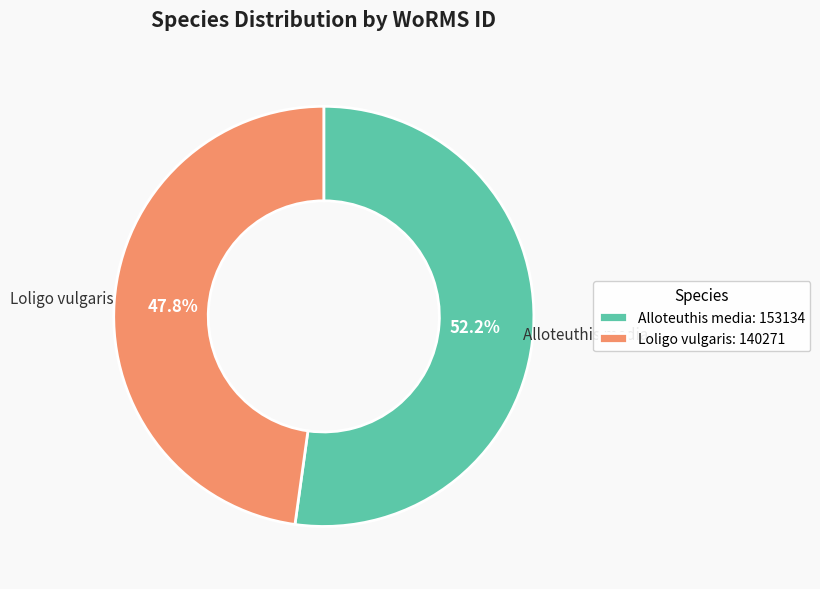

True or false: Loligo vulgaris accounts for 34% of the total.

False